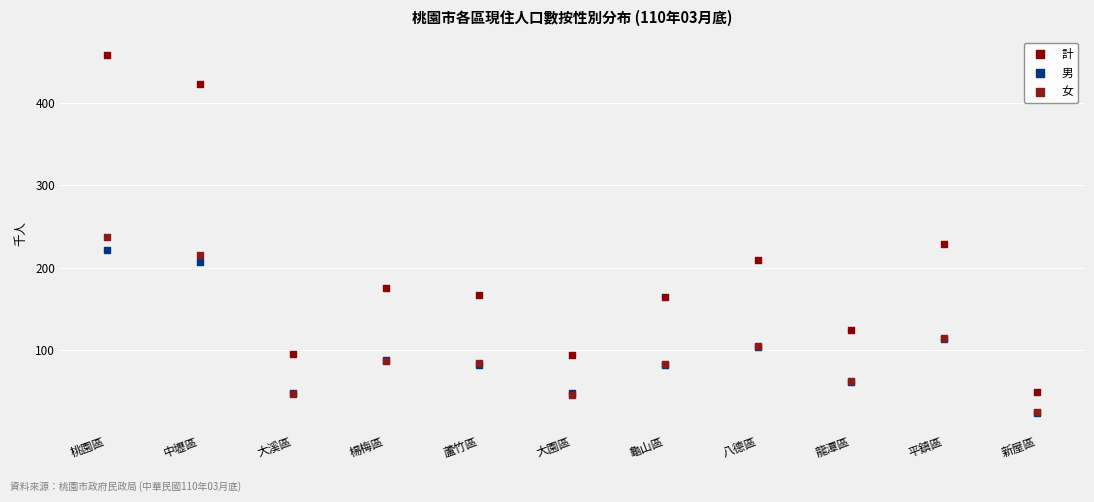

In the 女 series, what Y value is closest to 130?

115.5